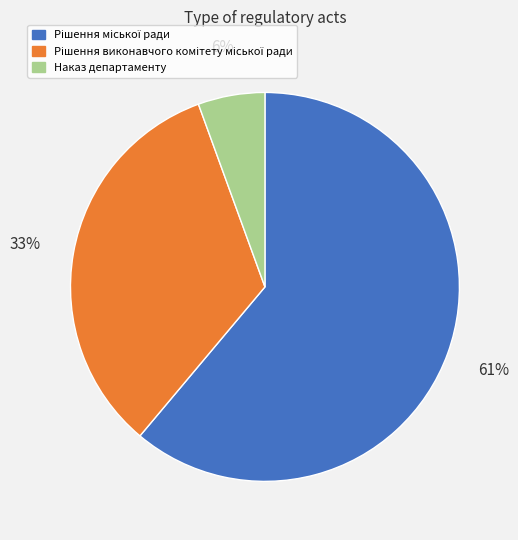

To the nearest percent, what is the average slice percentage?

33%